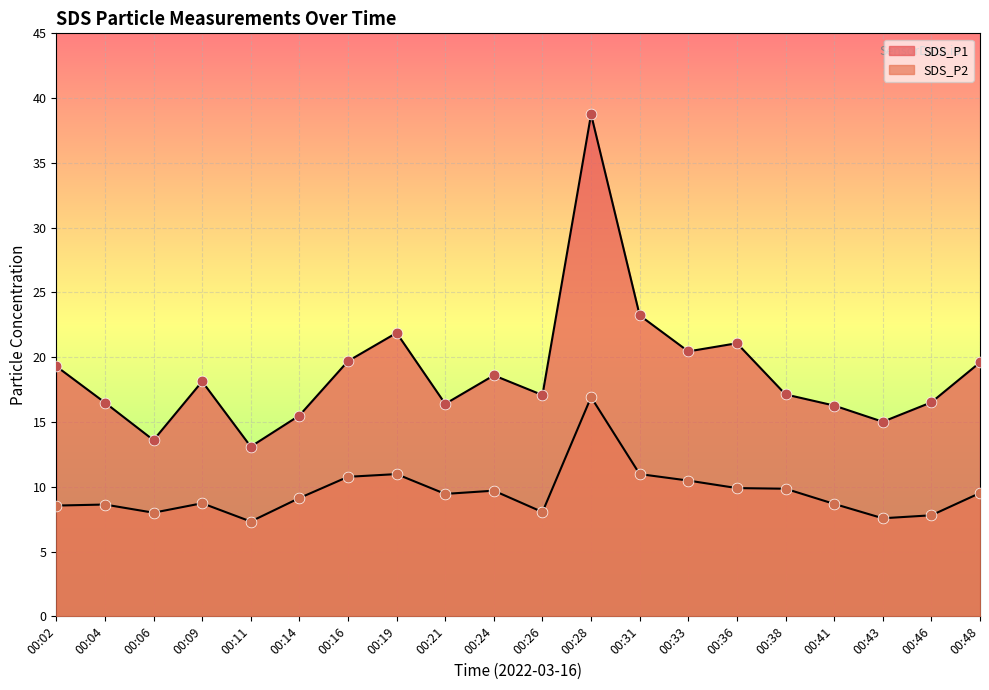

Which series contains the highest Y value?

SDS_P1